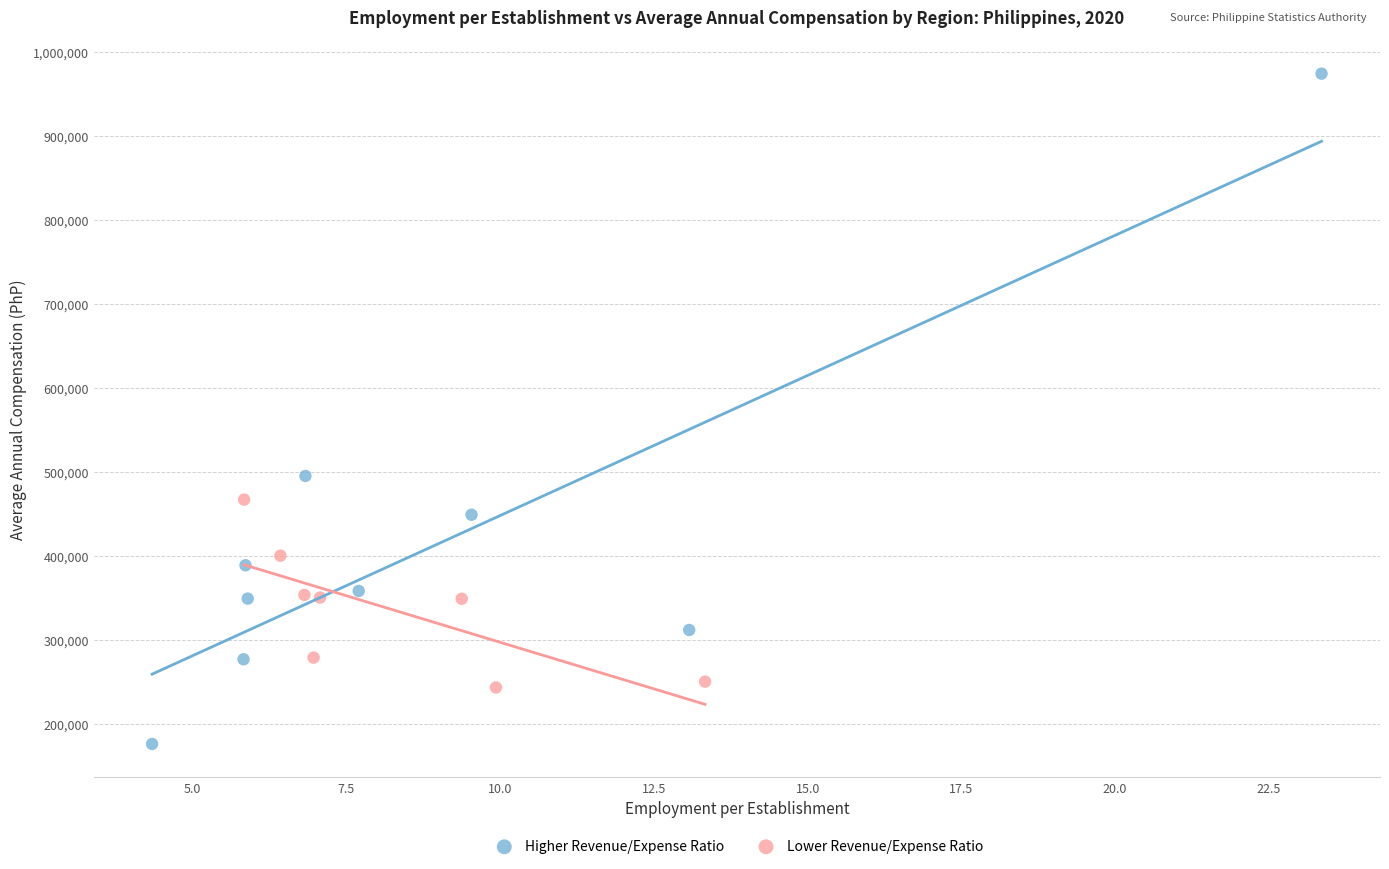

Which series has the largest Y range (max minus min)?

Higher Revenue/Expense Ratio